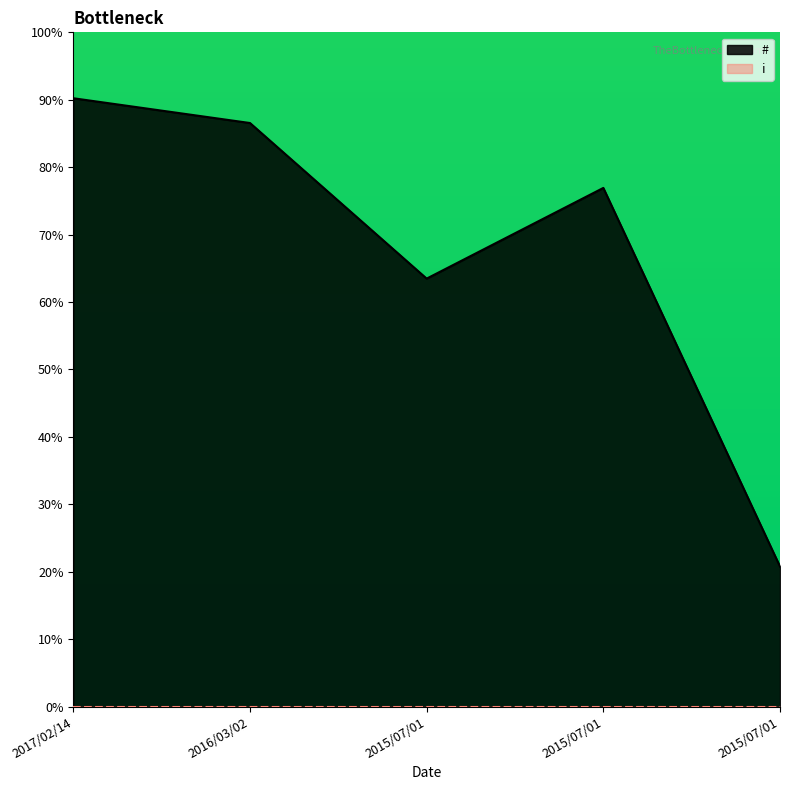

True or false: the data shows 97.4 at 2015/07/01.

False